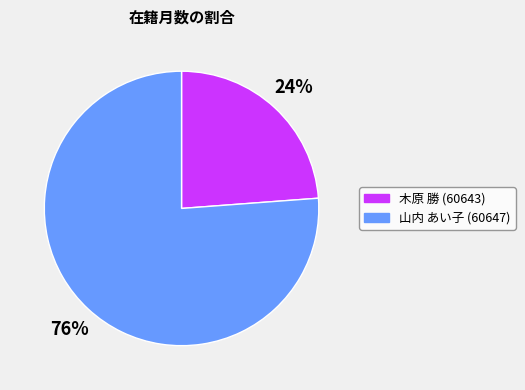

To the nearest percent, what is the difference between the 木原 勝 (60643) and 山内 あい子 (60647) slice percentages?

52%